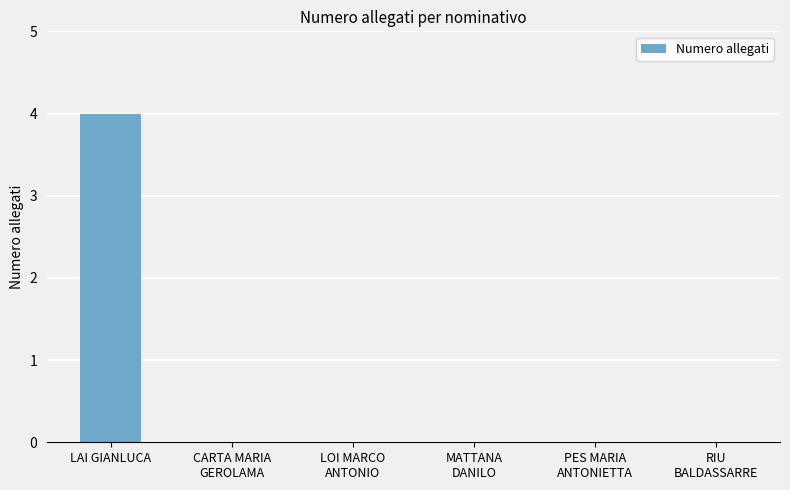

Reading left to right, extract all data points from this chart.

LAI GIANLUCA=4	CARTA MARIA
GEROLAMA=0	LOI MARCO
ANTONIO=0	MATTANA
DANILO=0	PES MARIA
ANTONIETTA=0	RIU
BALDASSARRE=0